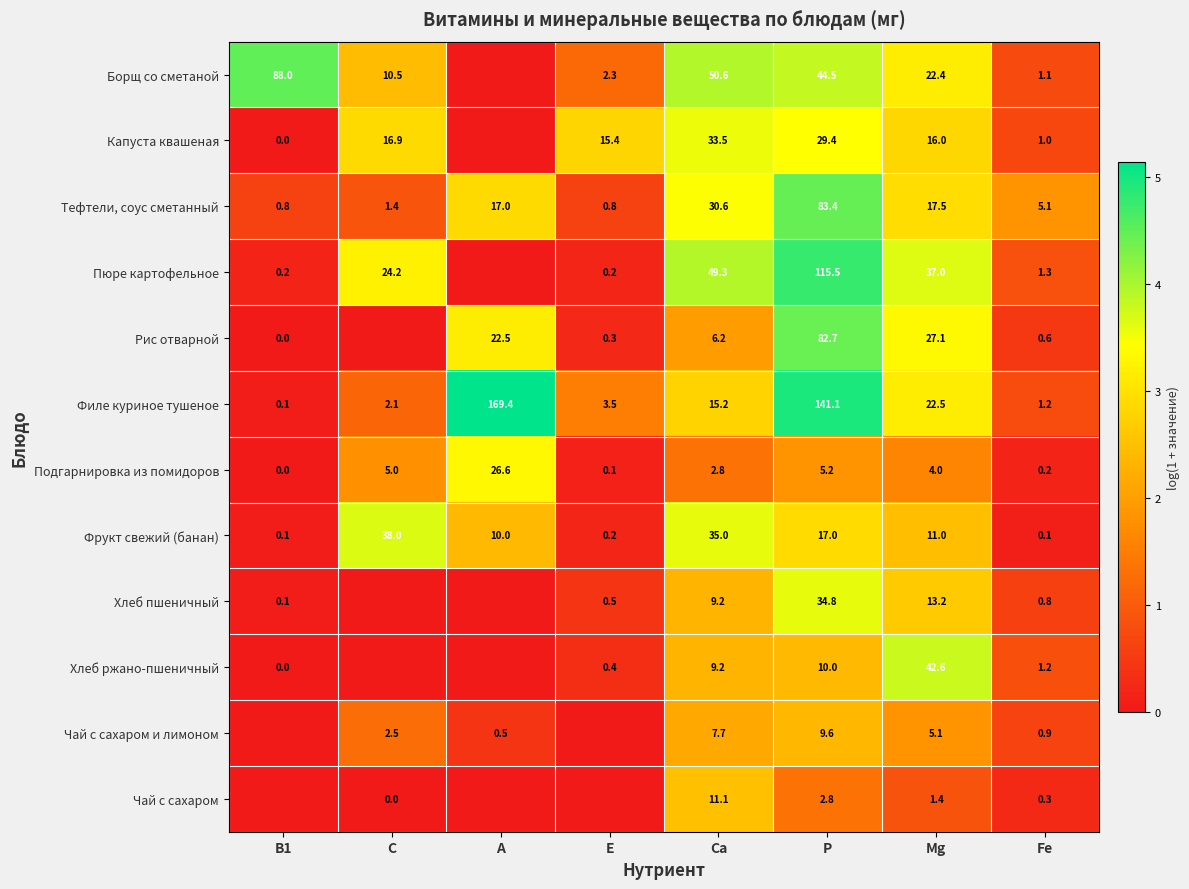

What is the sum of the Тефтели, соус сметанный values at Mg and Fe?

22.6